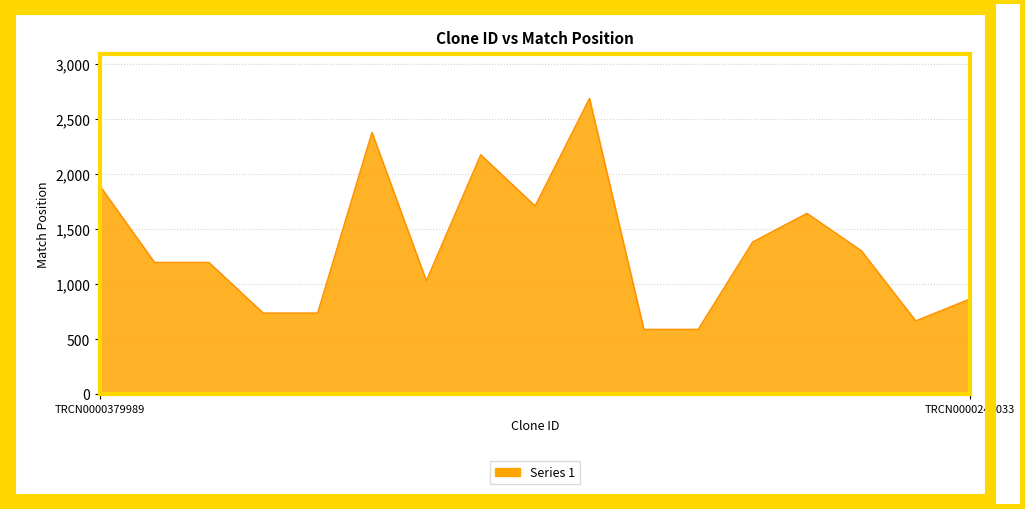

How many lines are shown in the chart?

1